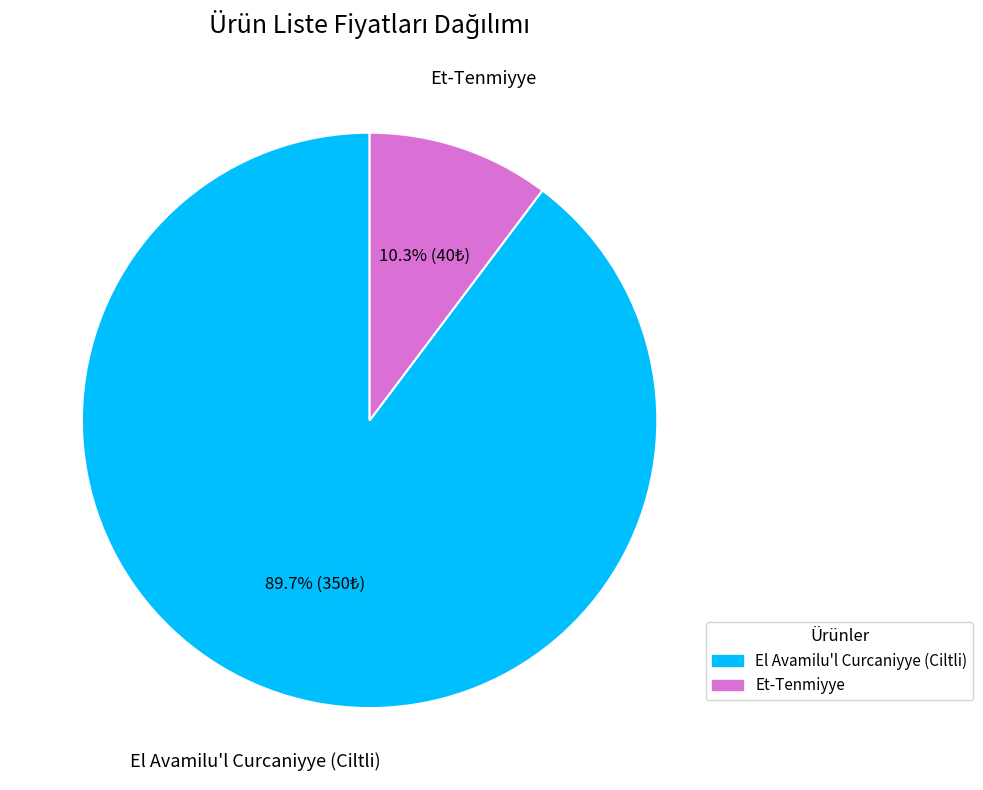

The El Avamilu'l Curcaniyye (Ciltli) slice represents 90% of the pie. True or false?

True